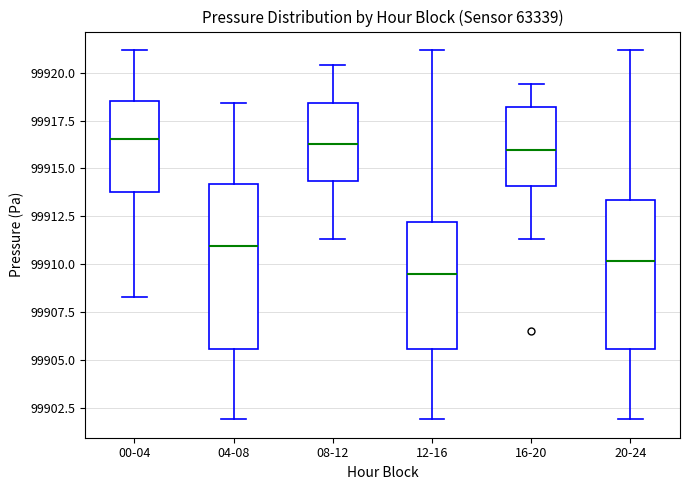

Where does the lower whisker of the box for 16-20 end on the y-axis? The values are not printed on the chart, so give them approximately, as read against the axis.

99911.5